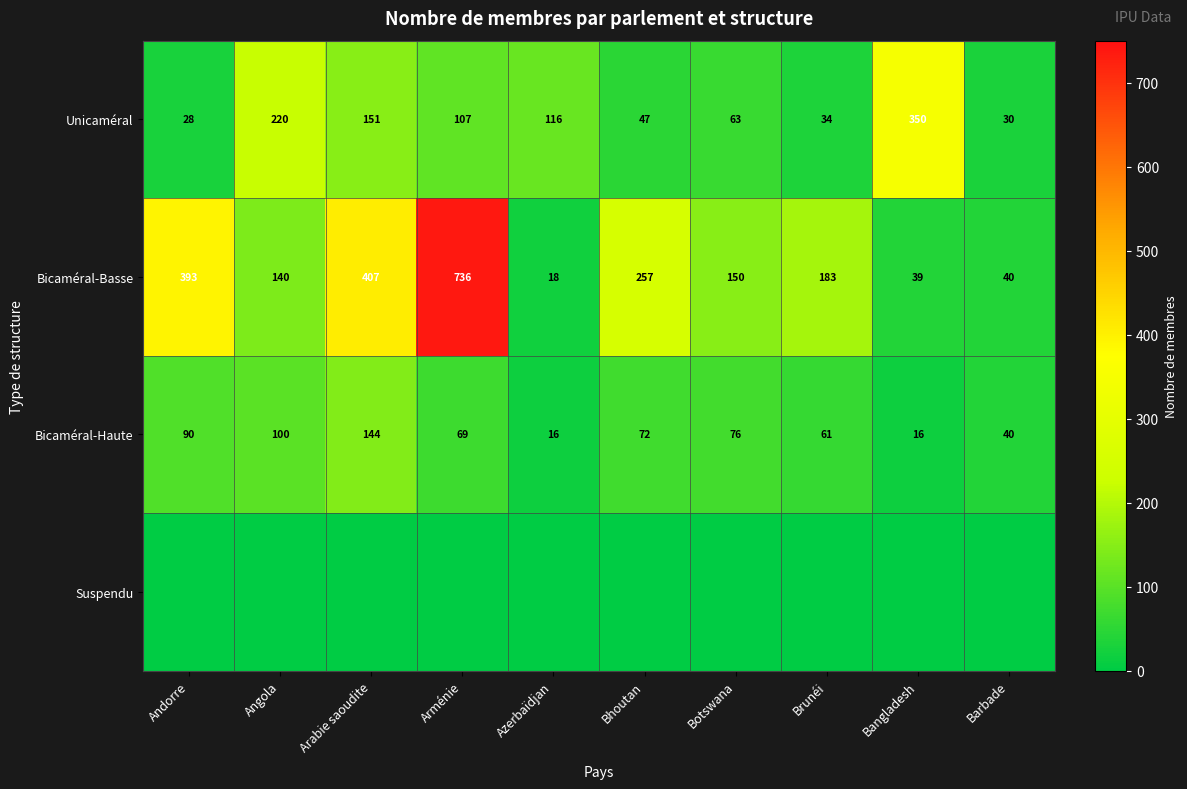

What is the average value of the Unicaméral series?

115